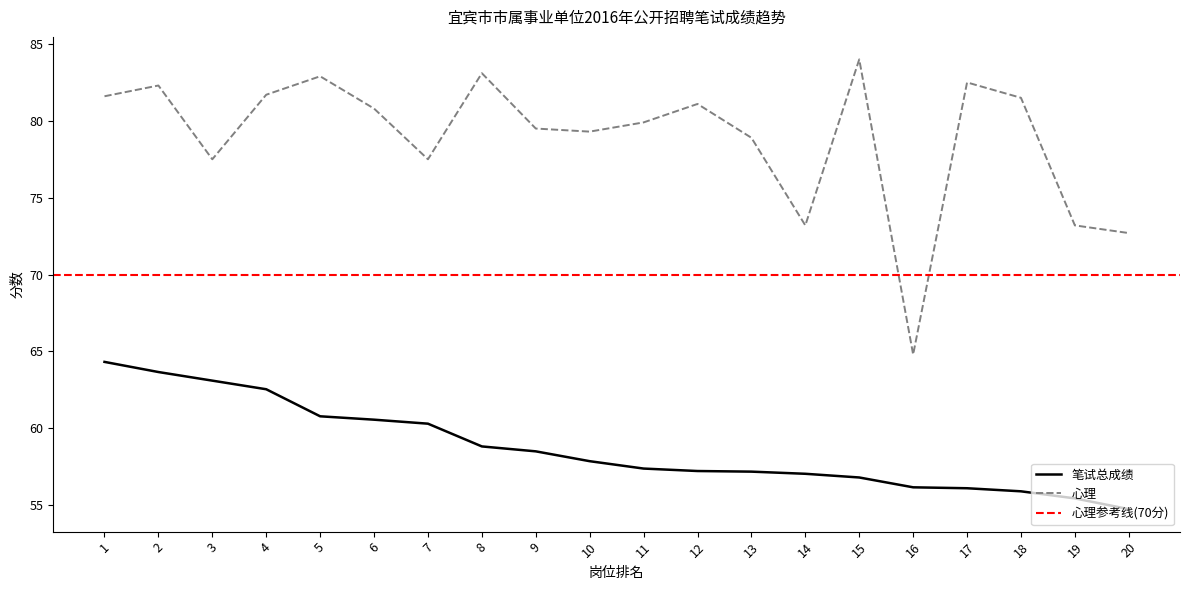

Which has a higher value, 18 or 8?

8